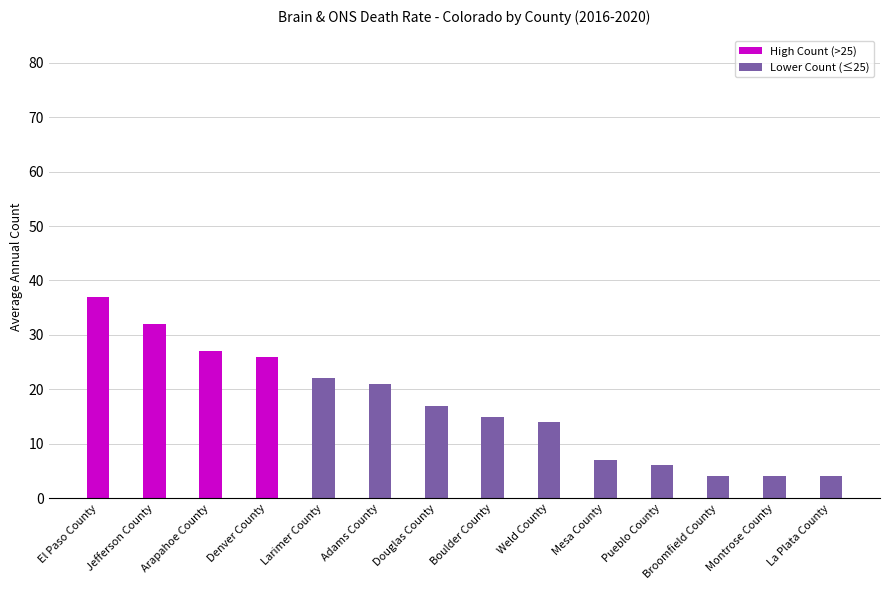

Reading right to left, extract all data points from this chart.

4	4	4	6	7	14	15	17	21	22	26	27	32	37